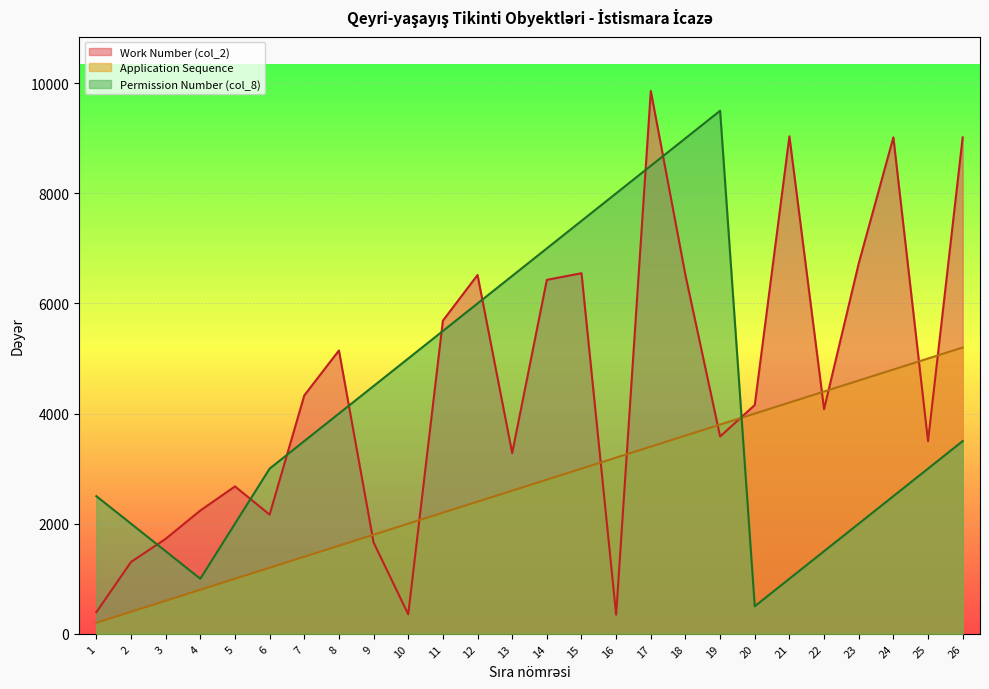

Read the Work Number (col_2) value at 1, to the nearest 50.

400